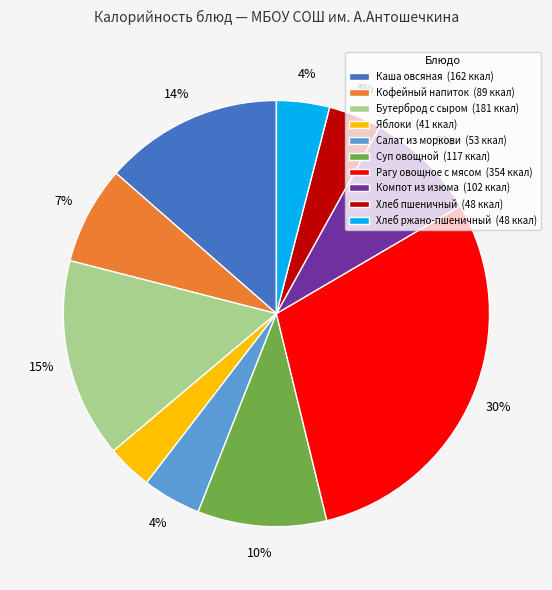

Approximately how many times larger is the value at Компот из изюма compared to Суп овощной?

0.9